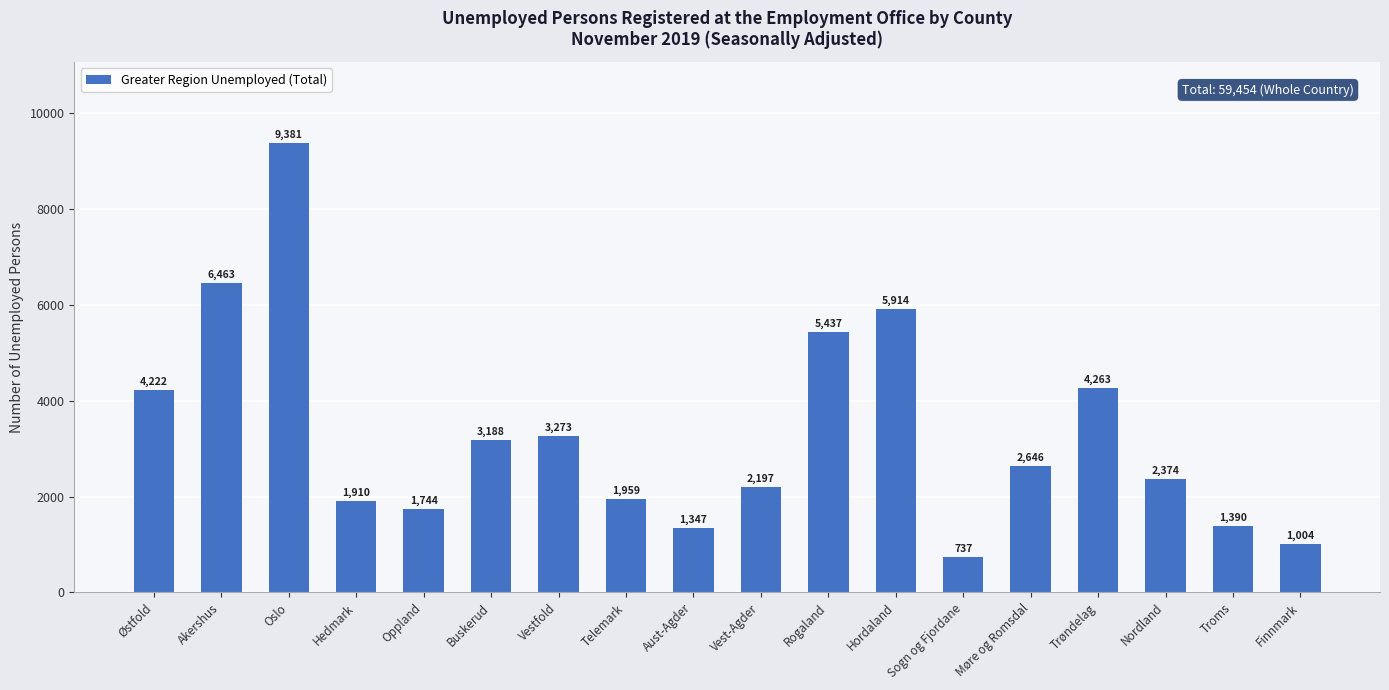

At which label is the value closest to 5059?

Rogaland